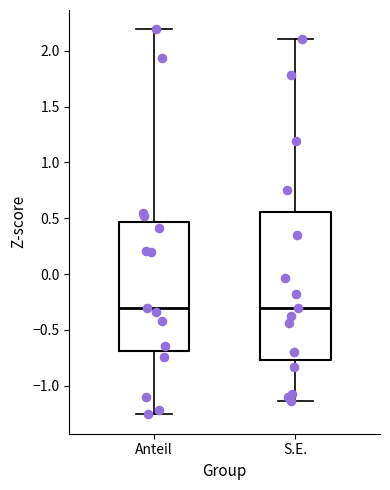

Where is the lower edge of the box for S.E. on the y-axis? The values are not printed on the chart, so give them approximately, as read against the axis.

-0.75